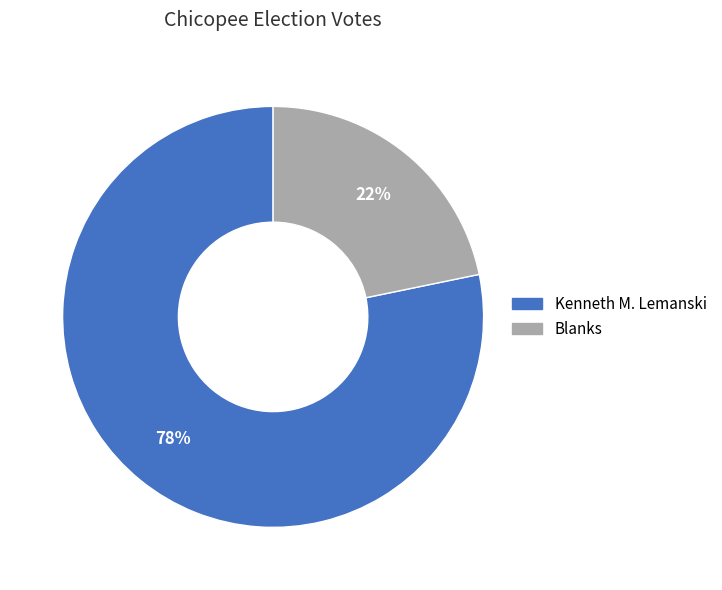

Count the number of slices in the pie.

2